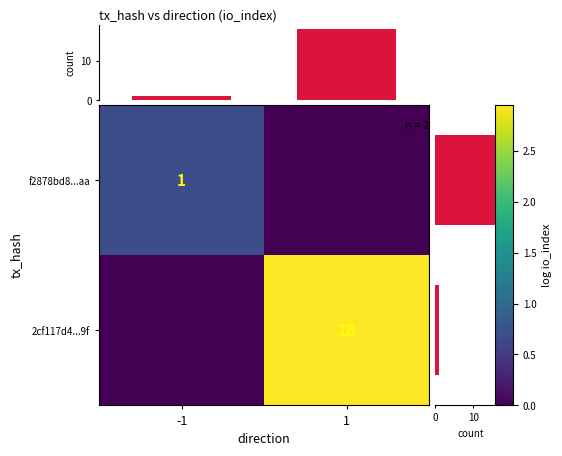

Is the value of f2878bd8...aa at -1 greater than the value of 2cf117d4...9f at 1?

No